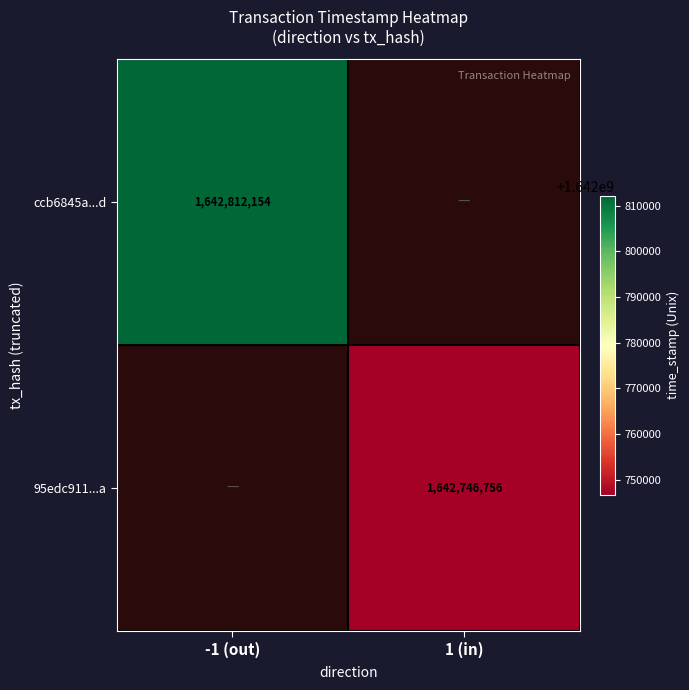

True or false: 95edc911...a has a value of 1642746756 at 1 (in).

True